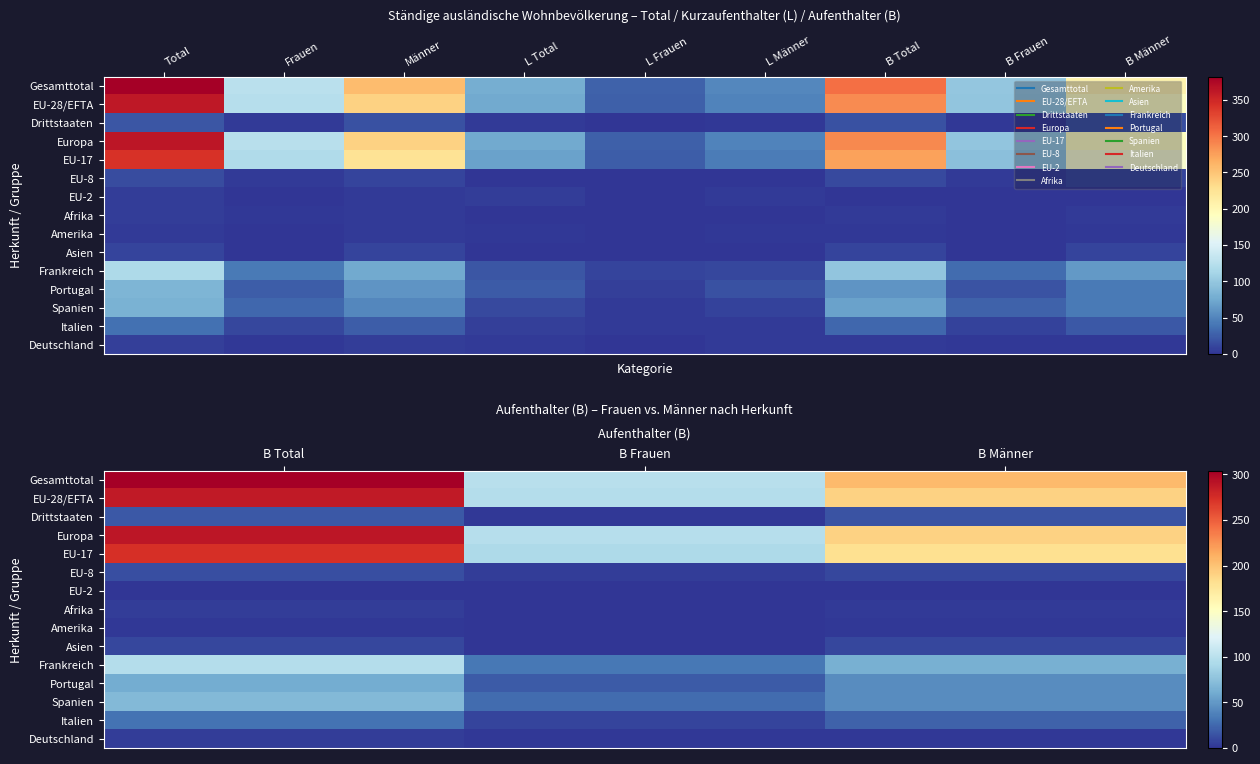

Count the EU-8 values in the range 4 to 13.

3